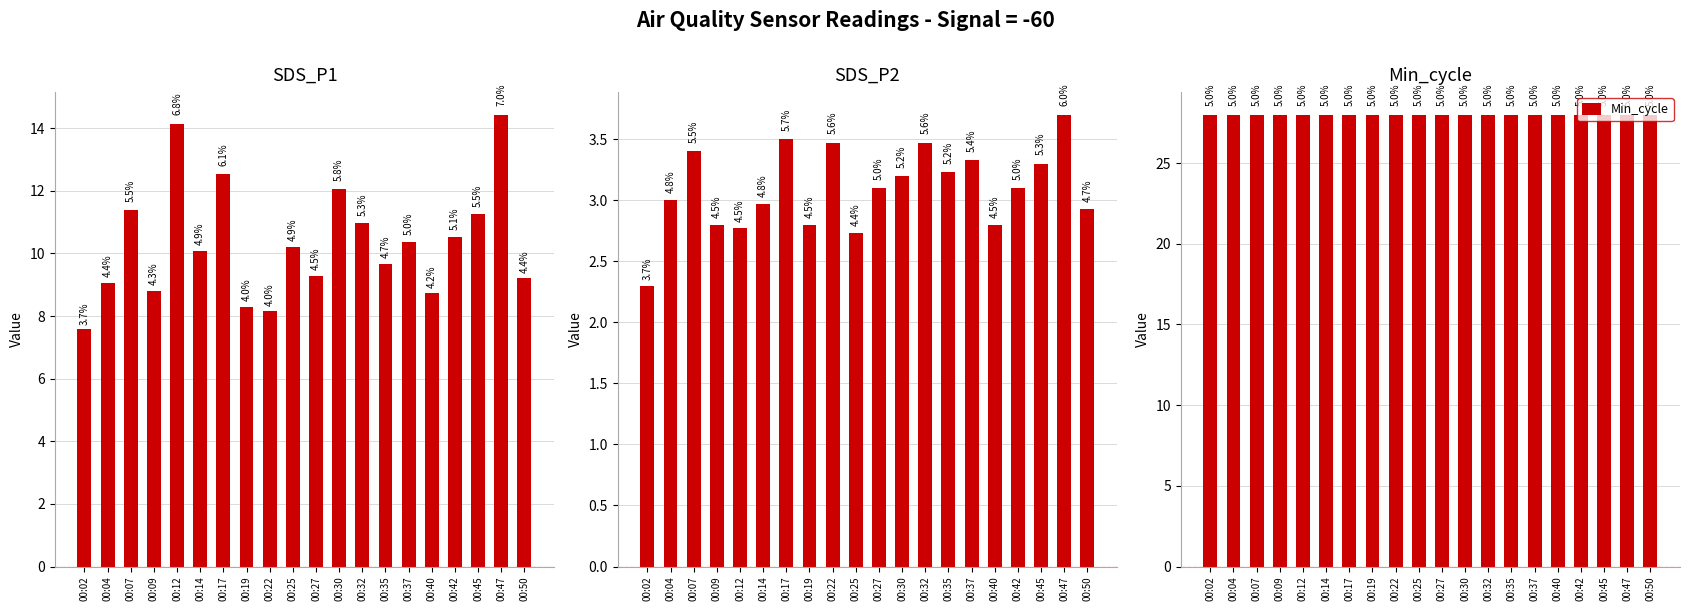

Which series has the largest range (max minus min)?

SDS_P1